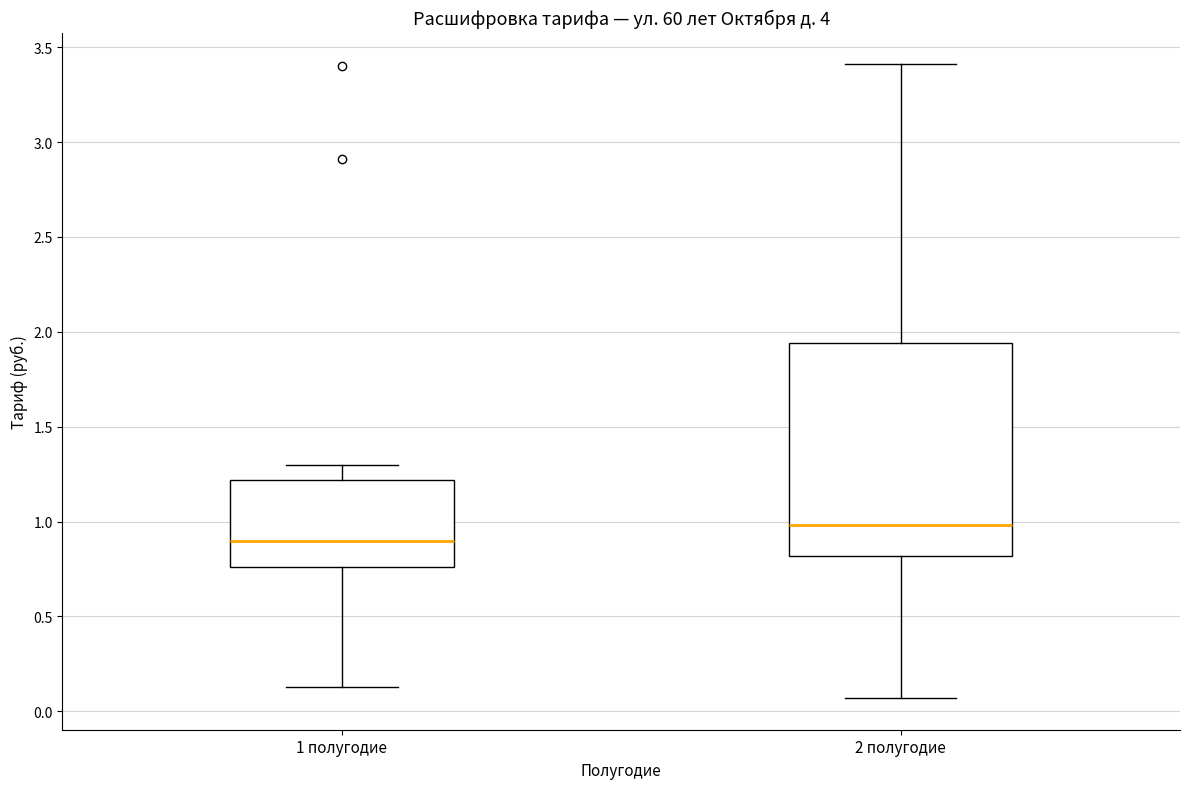

Where does the upper whisker of the box for 2 полугодие end on the y-axis? The values are not printed on the chart, so give them approximately, as read against the axis.

3.40